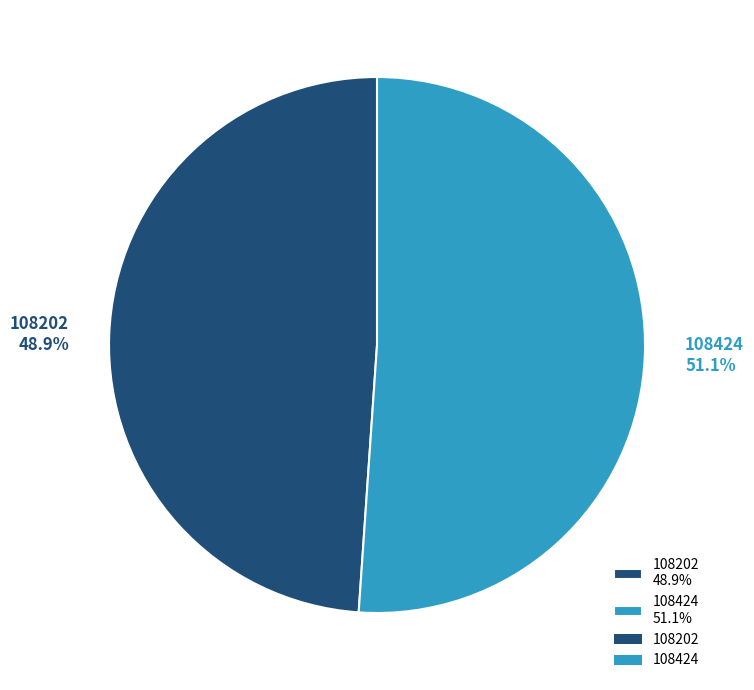

How many slices are in this pie chart?

2